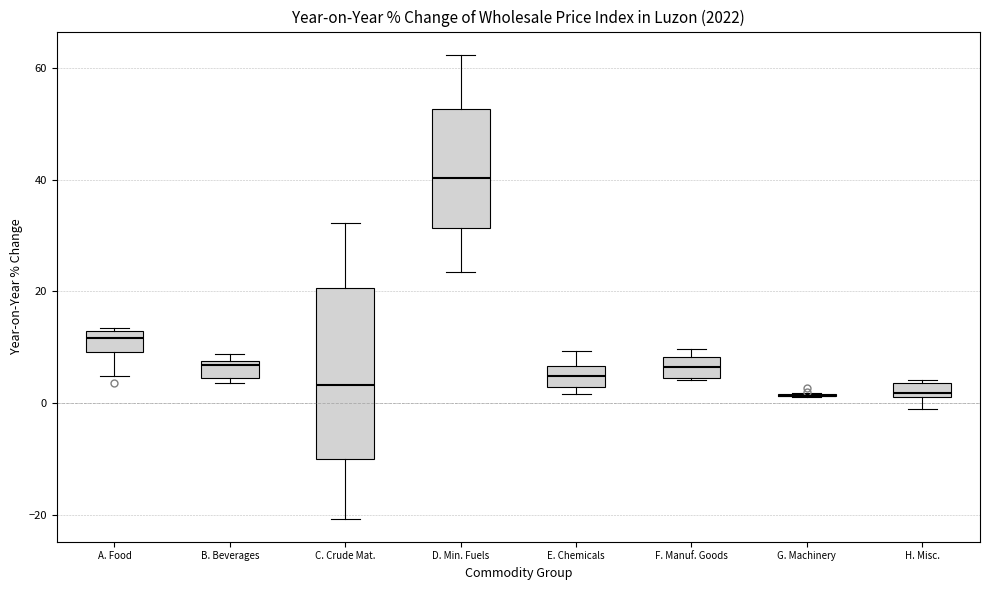

Where is the upper edge of the box for A. Food on the y-axis? The values are not printed on the chart, so give them approximately, as read against the axis.

12